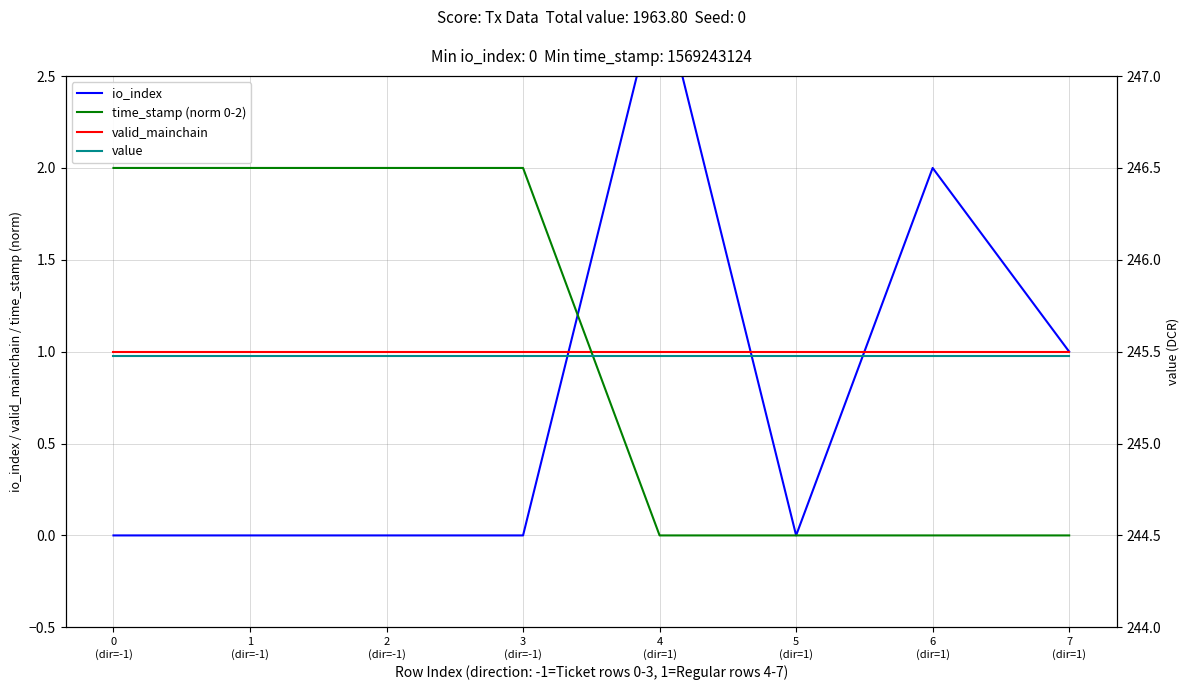

True or false: time_stamp (norm 0-2) and value cross at least once.

False